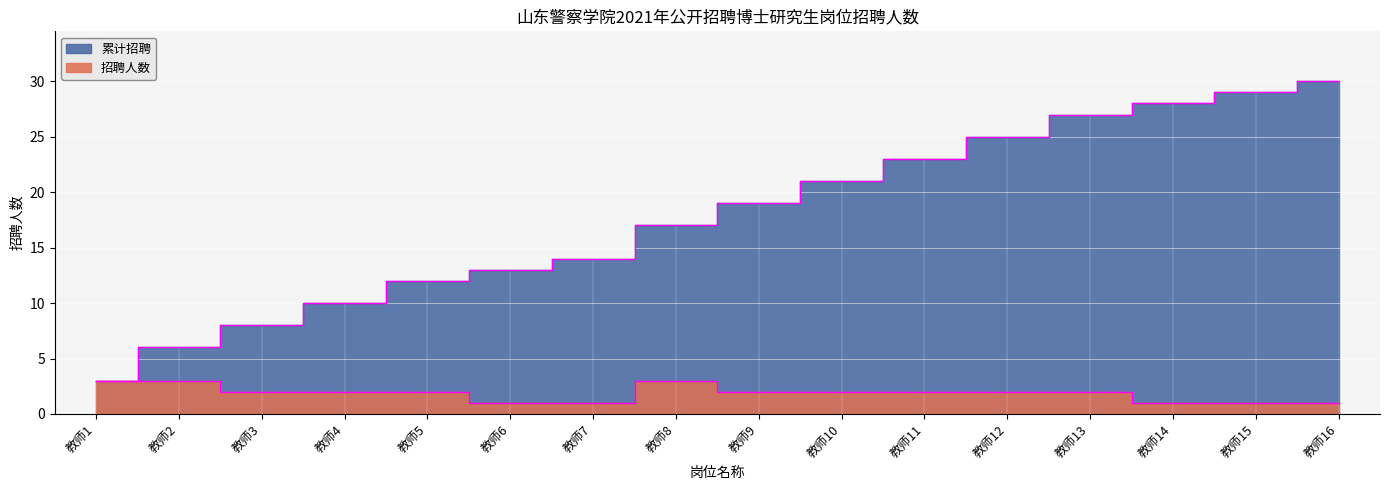

How many lines are shown in the chart?

2